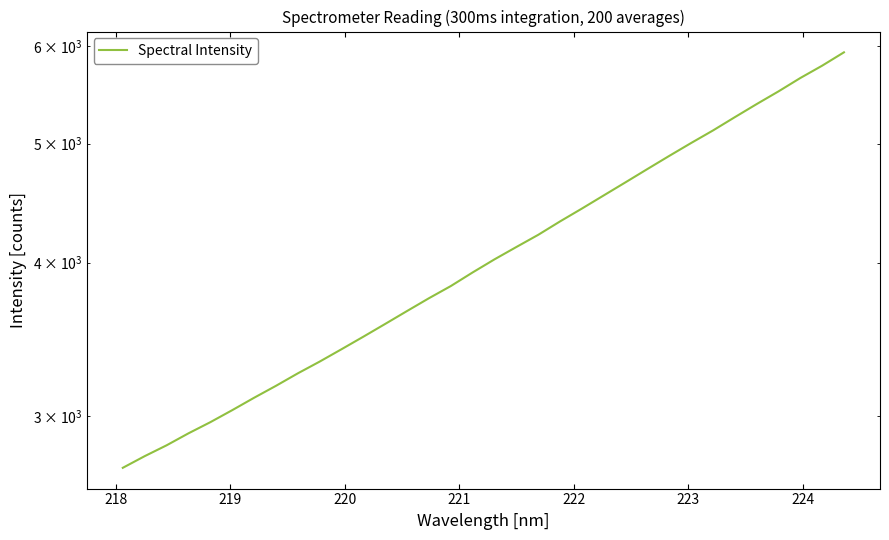

How many values are below 4023?

17